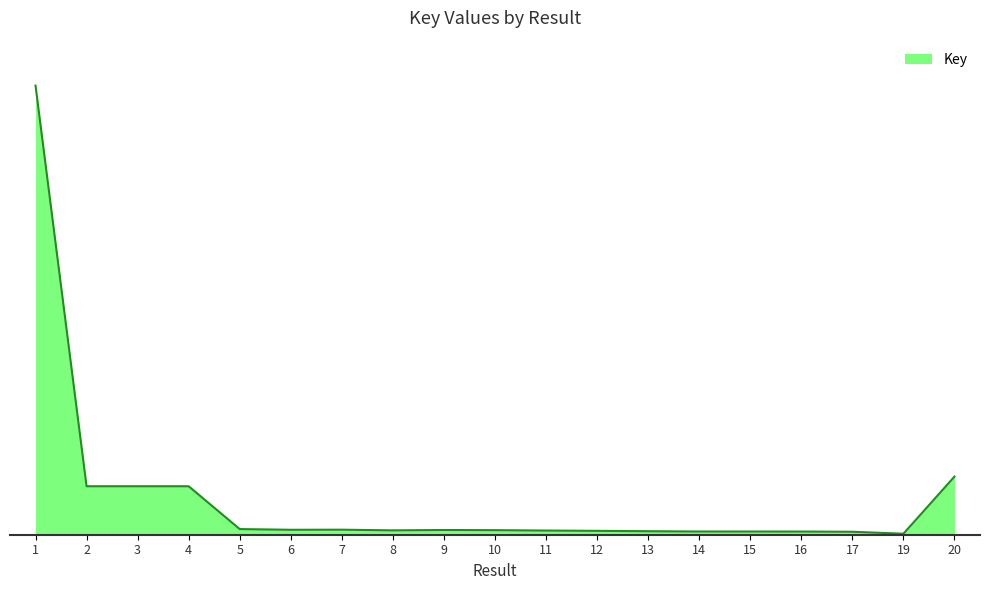

Reading left to right, extract all data points from this chart.

1=700697	2=75630	3=75614	4=75610	5=8803	6=7713	7=7849	8=6794	9=7366	10=7118	11=6517	12=6051	13=5469	14=5025	15=5000	16=4958	17=4610	19=1554	20=90670